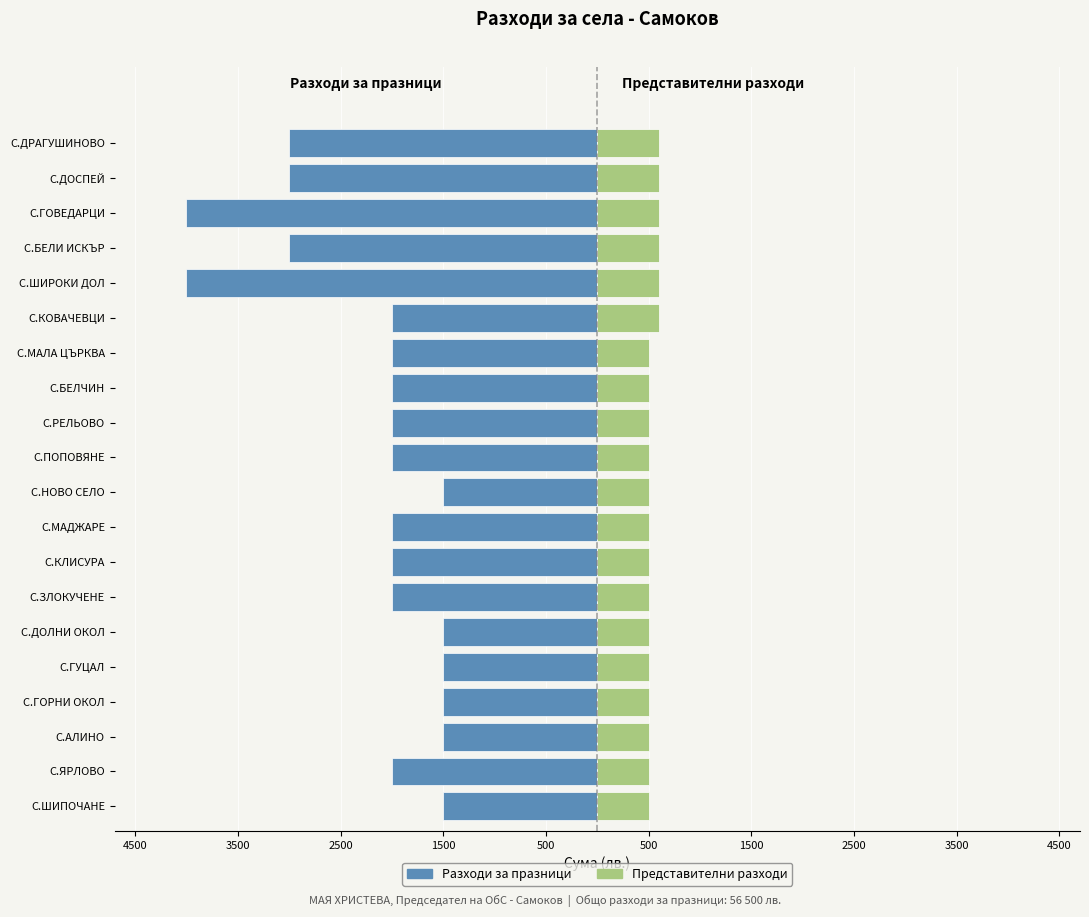

What is the difference between the second highest and second lowest values in the Представителни разходи series?

100